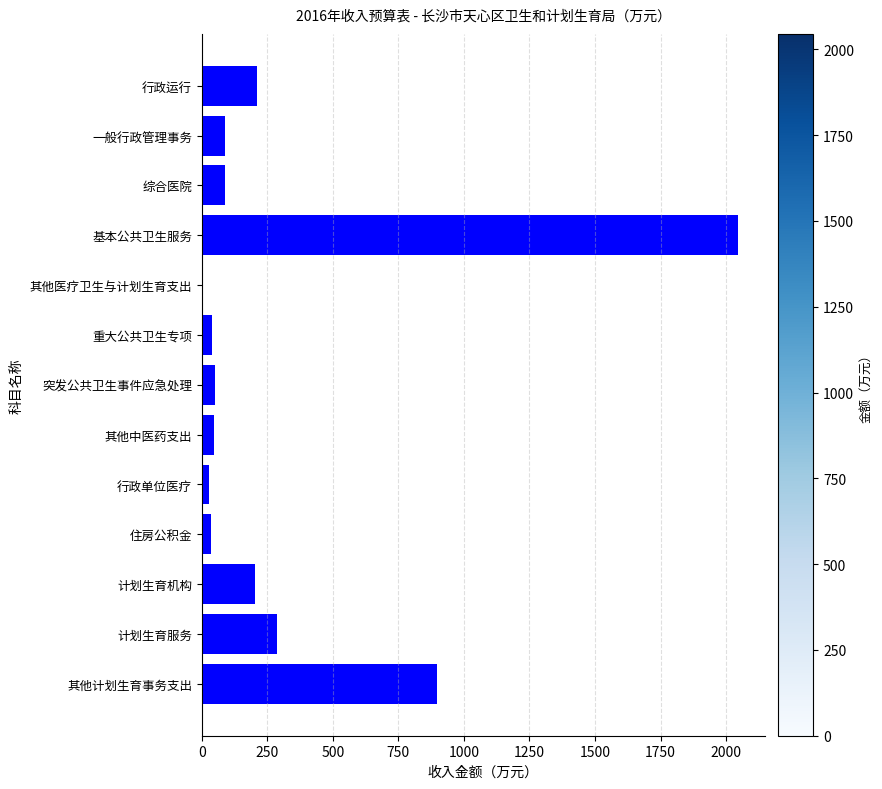

The chart shows a value of 1424.2 at 其他计划生育事务支出. True or false?

False